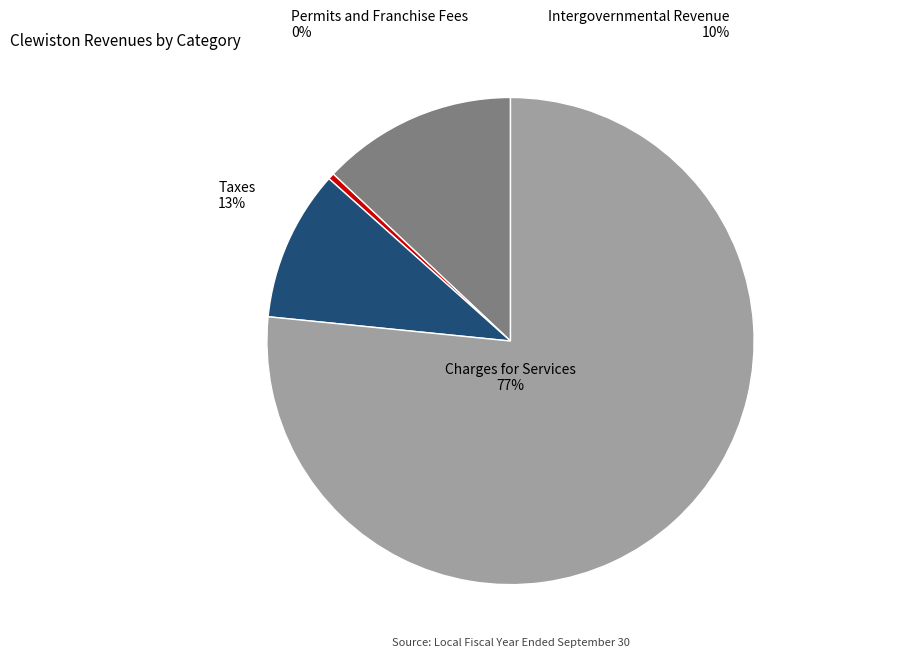

Rank the categories by value from lowest to highest.

Permits and Franchise Fees, Intergovernmental Revenue, Taxes, Charges for Services